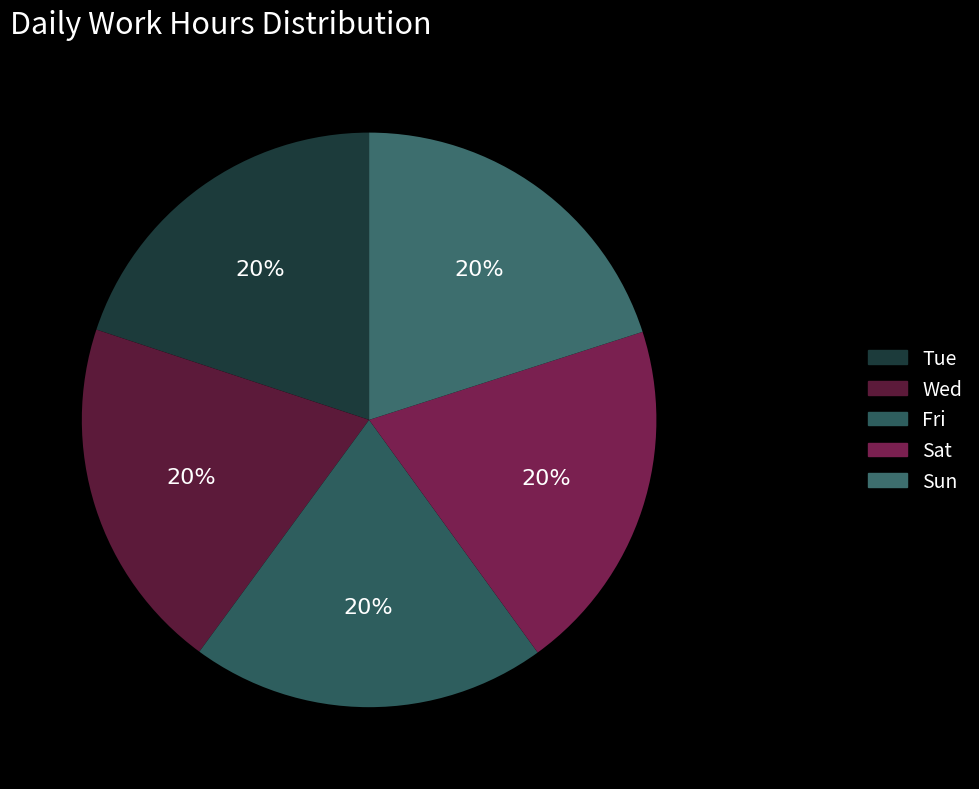

To the nearest percent, what portion does Fri represent?

20%